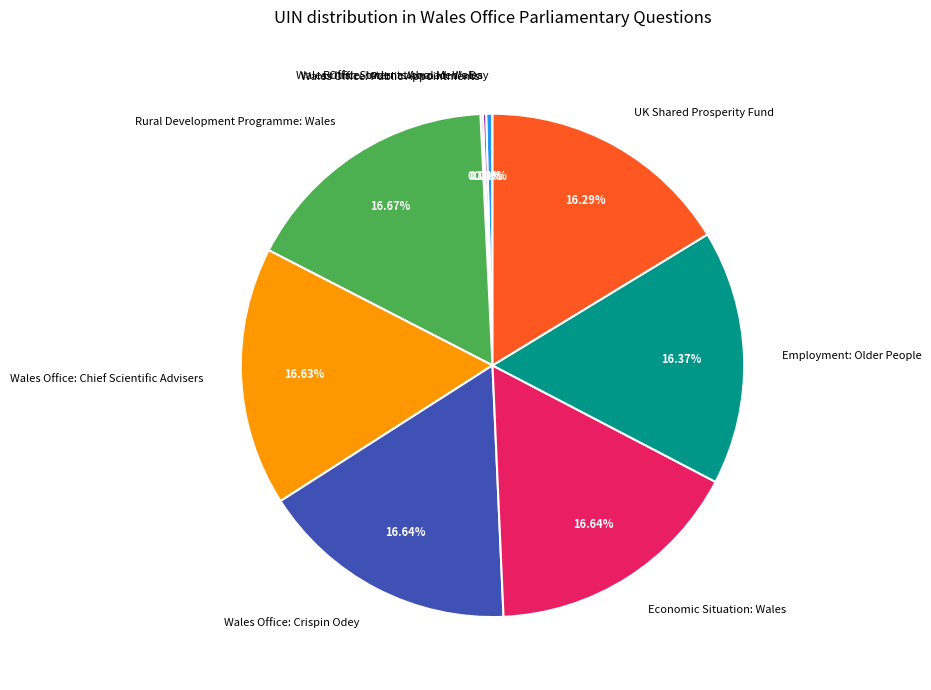

Is the sum of Employment: Older People and Rural Development Programme: Wales greater than half?

No